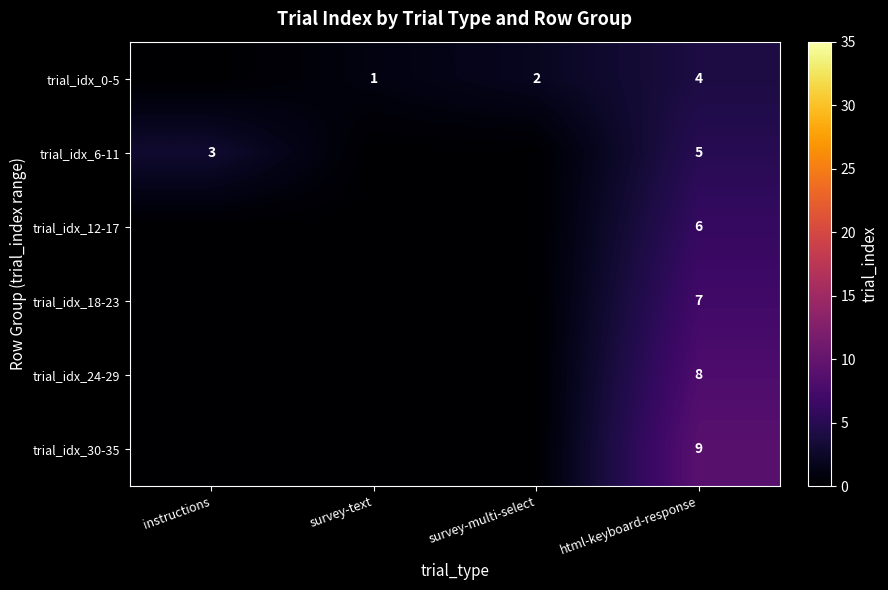

Which category has the highest value across all series?

html-keyboard-response